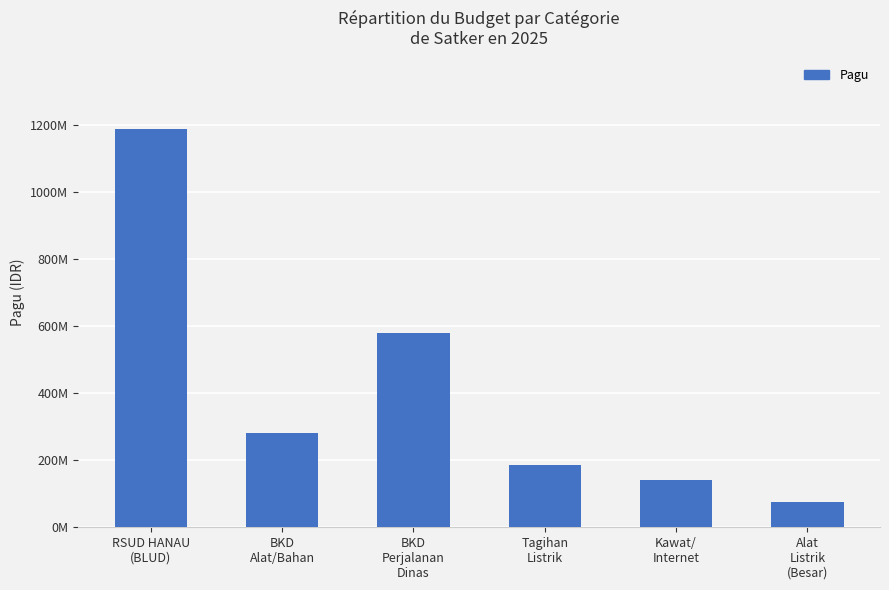

What is the label of the 5th bar from the right?

BKD
Alat/Bahan